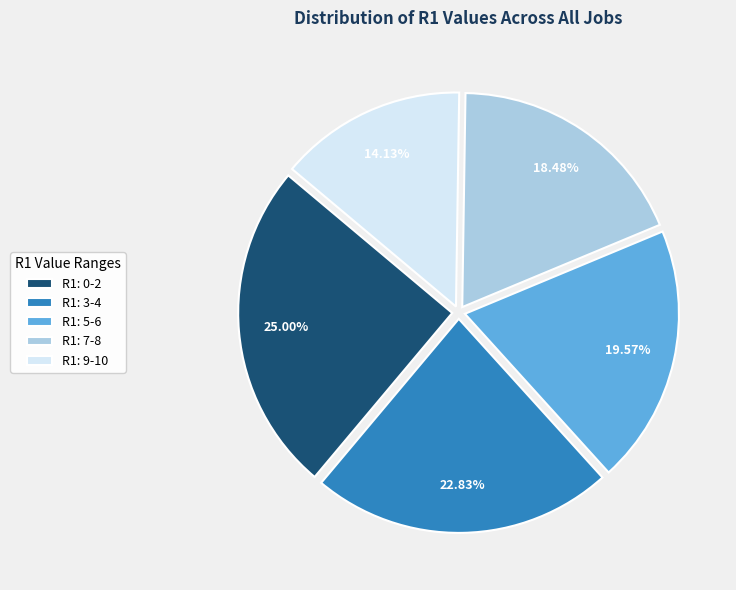

Is there a majority slice in this chart?

No